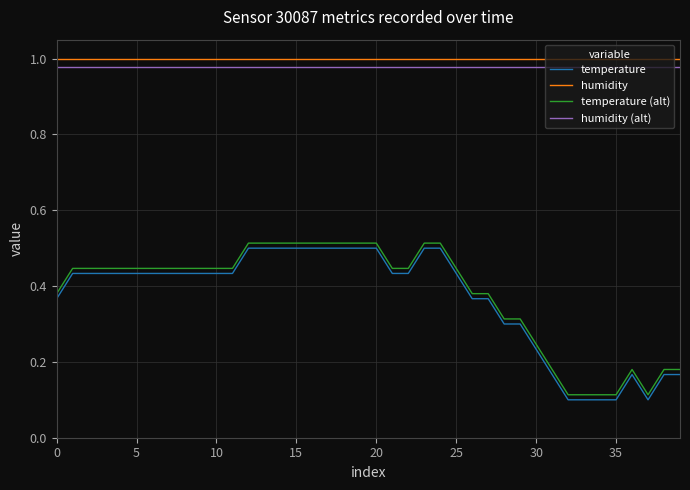

How many lines are shown in the chart?

4